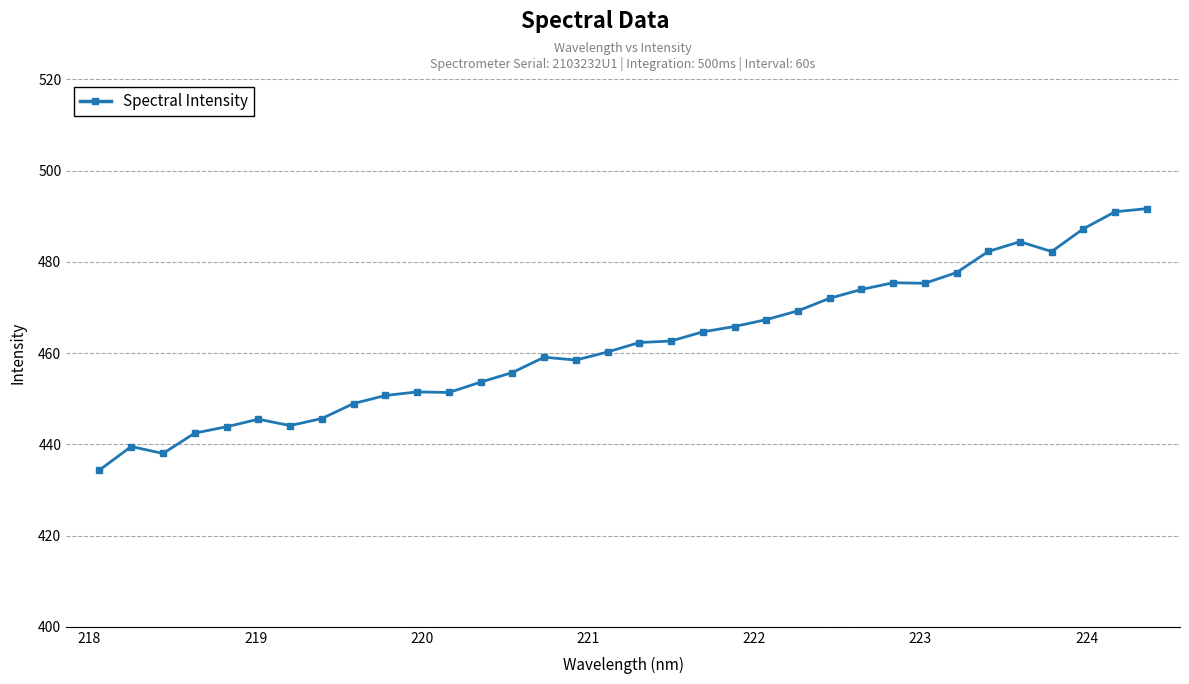

How many lines are shown in the chart?

1